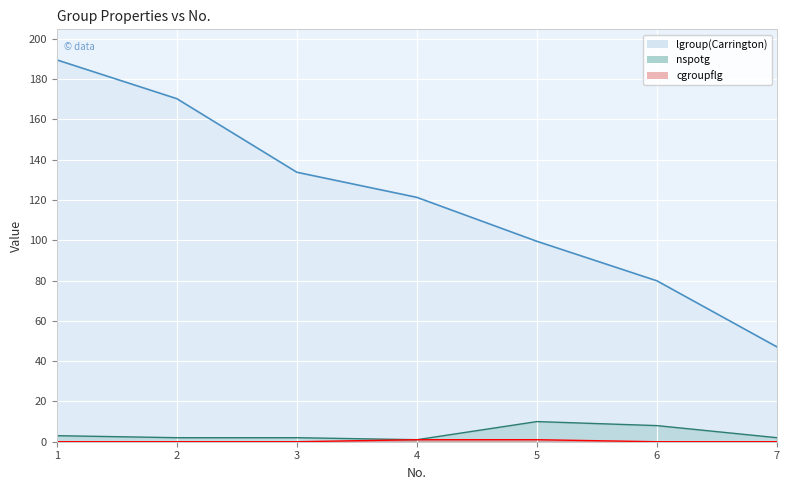

True or false: lgroup(Carrington) and cgroupflg cross at least once.

False